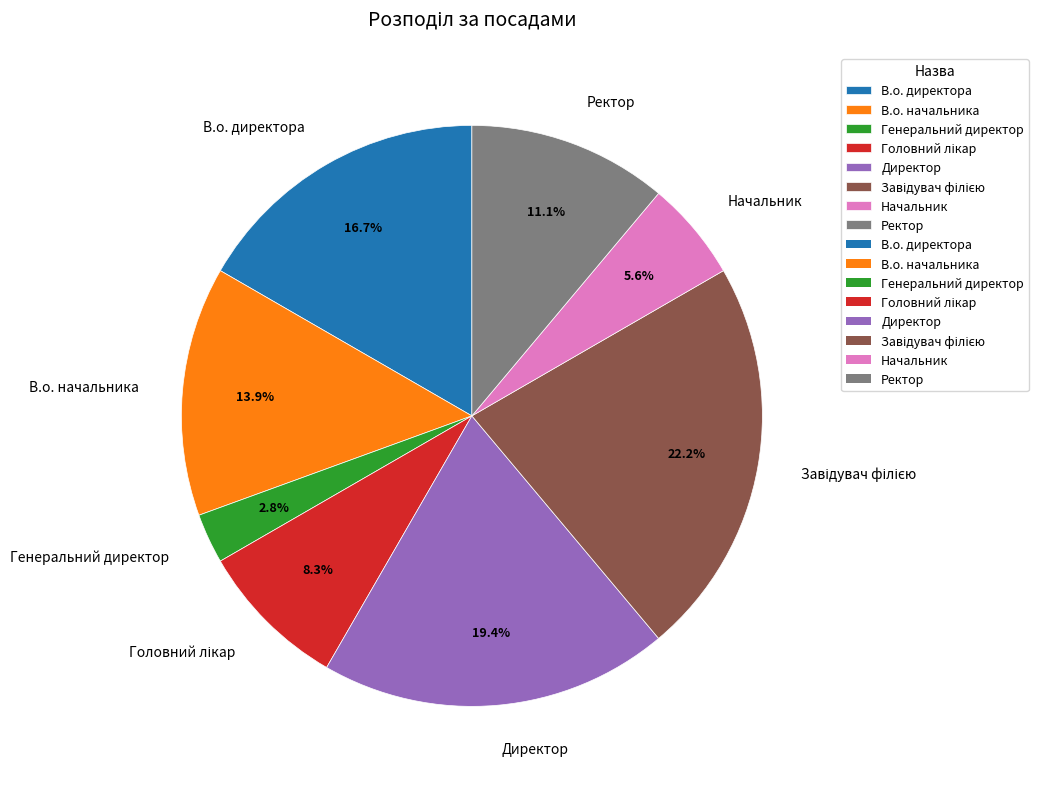

How many slices are in this pie chart?

8